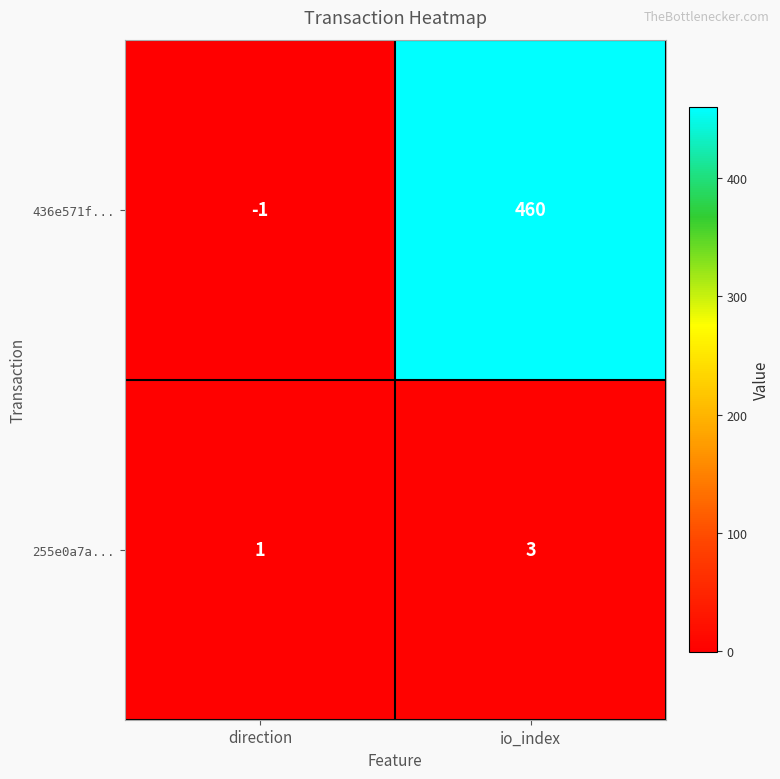

Is it true that 255e0a7a... equals 0 at direction?

False